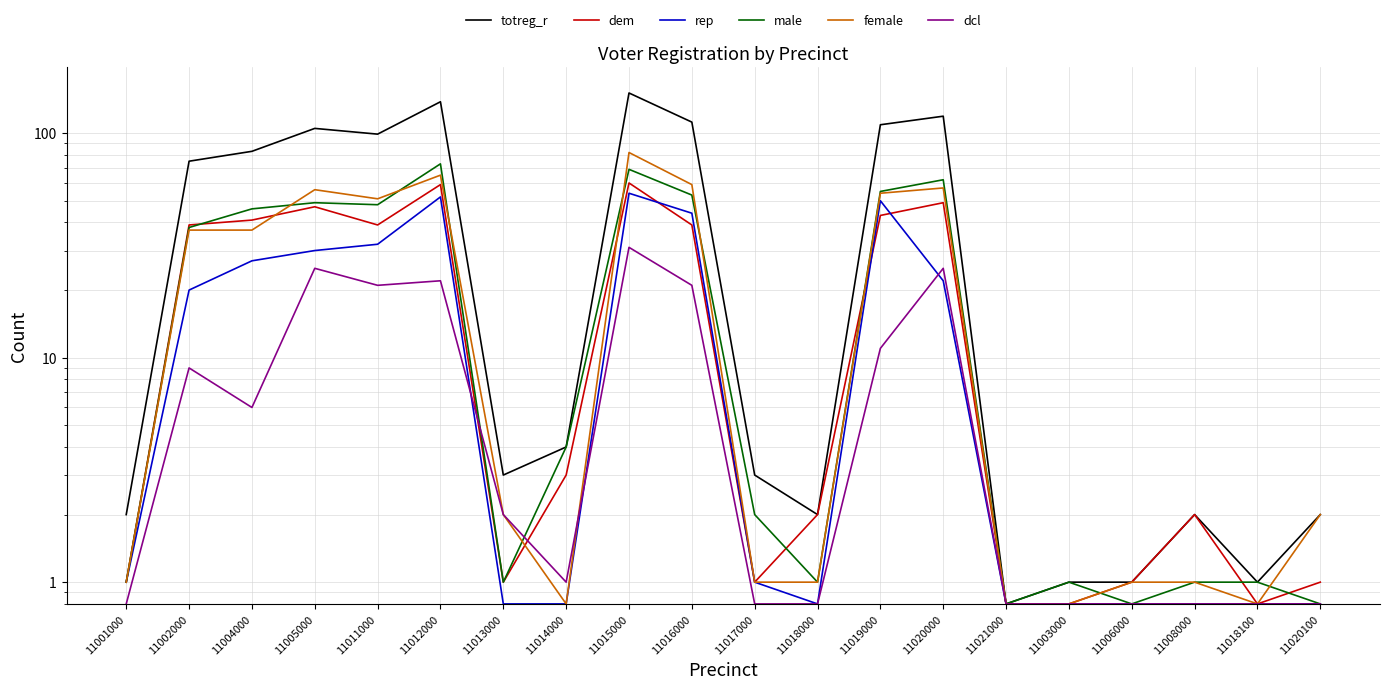

What is the total value across all series at 11014000?

13.6